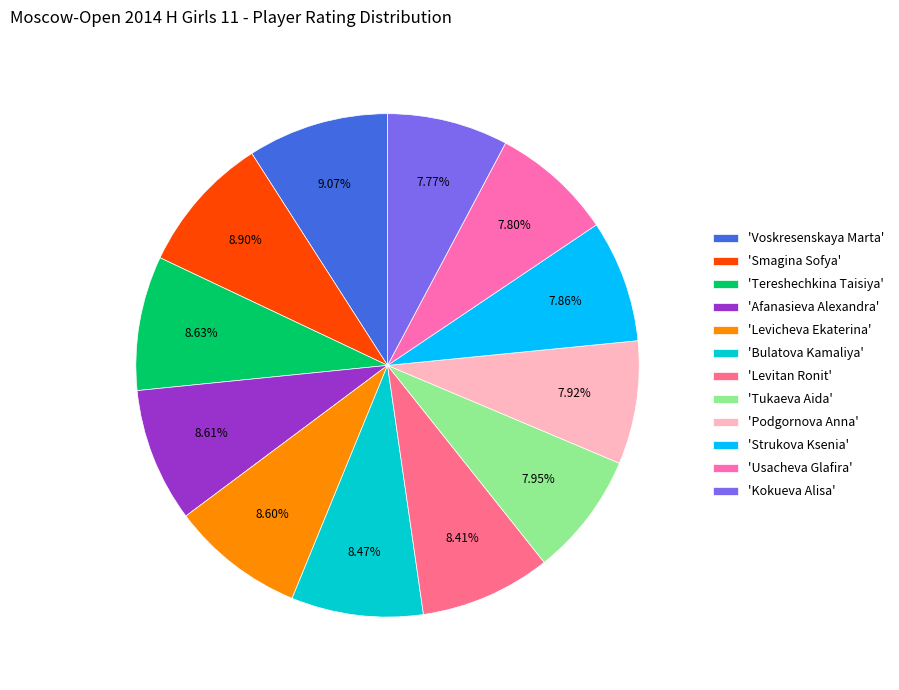

Between 'Usacheva Glafira' and 'Afanasieva Alexandra', which is larger?

'Afanasieva Alexandra'